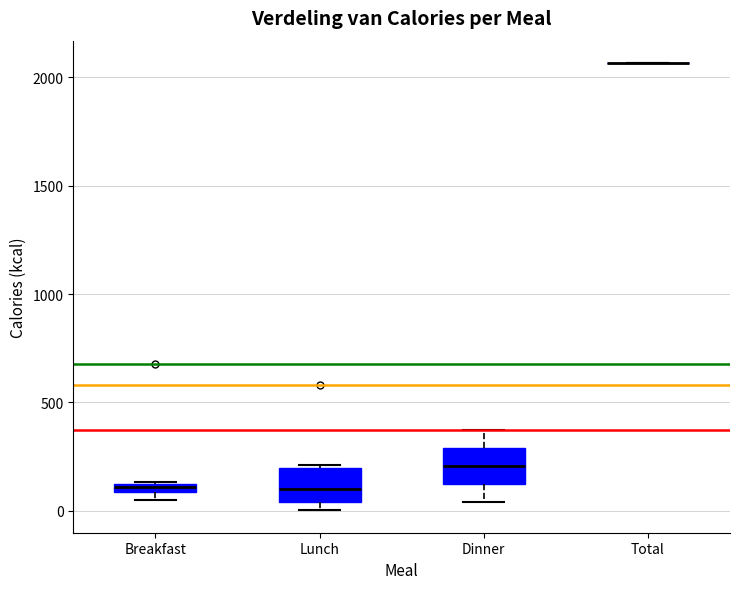

Where is the upper edge of the box for Dinner on the y-axis? The values are not printed on the chart, so give them approximately, as read against the axis.

300